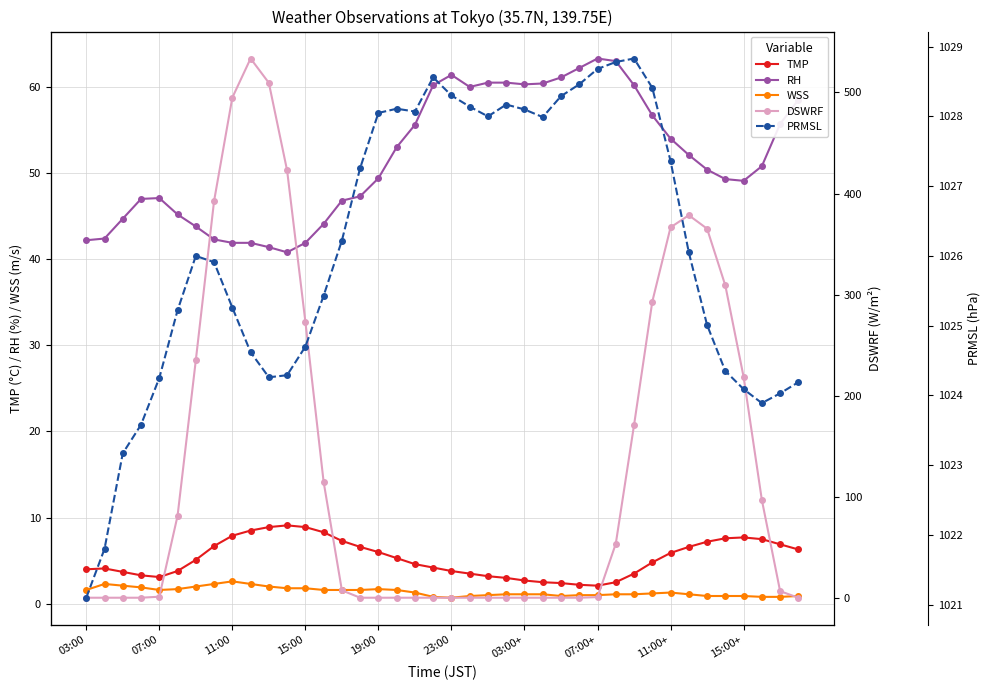

True or false: RH and TMP intersect in this chart.

False